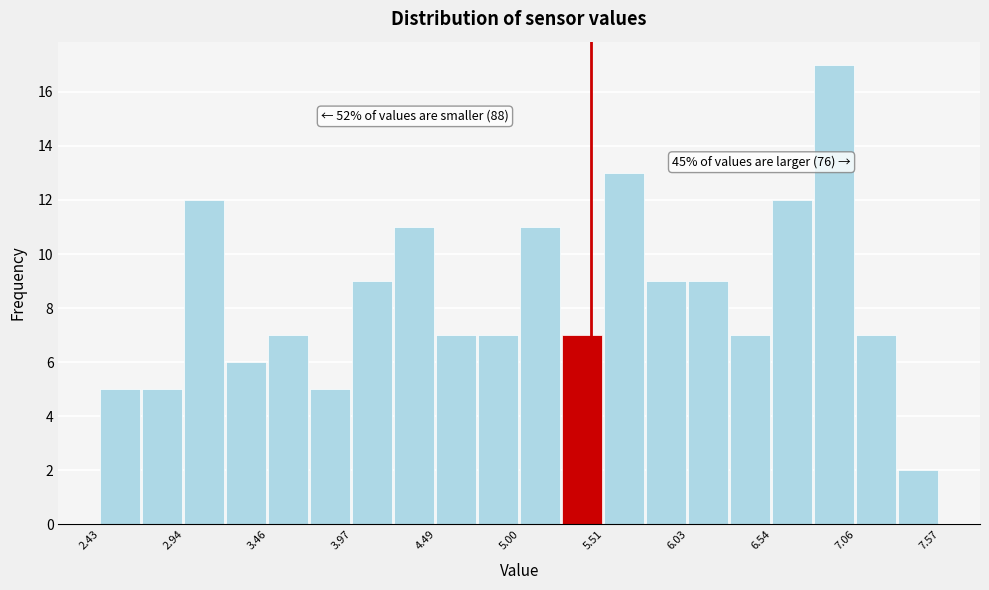

Around what value on the x-axis is the tallest bar? Give the approximate position of its centre, as read against the axis.

6.9